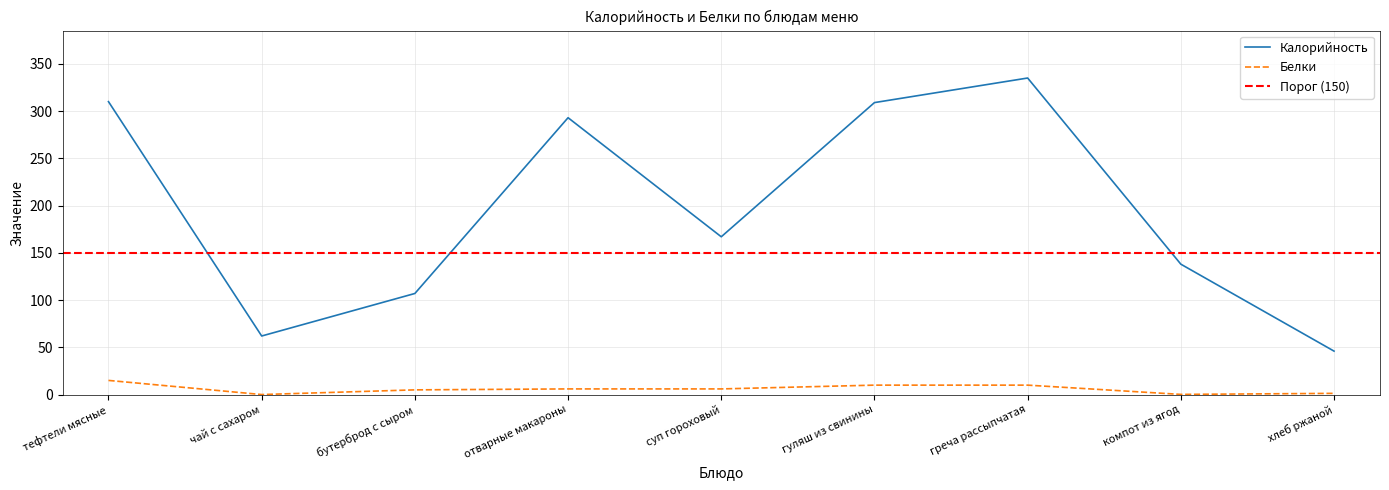

At which category does Калорийность reach its first local valley?

чай с сахаром